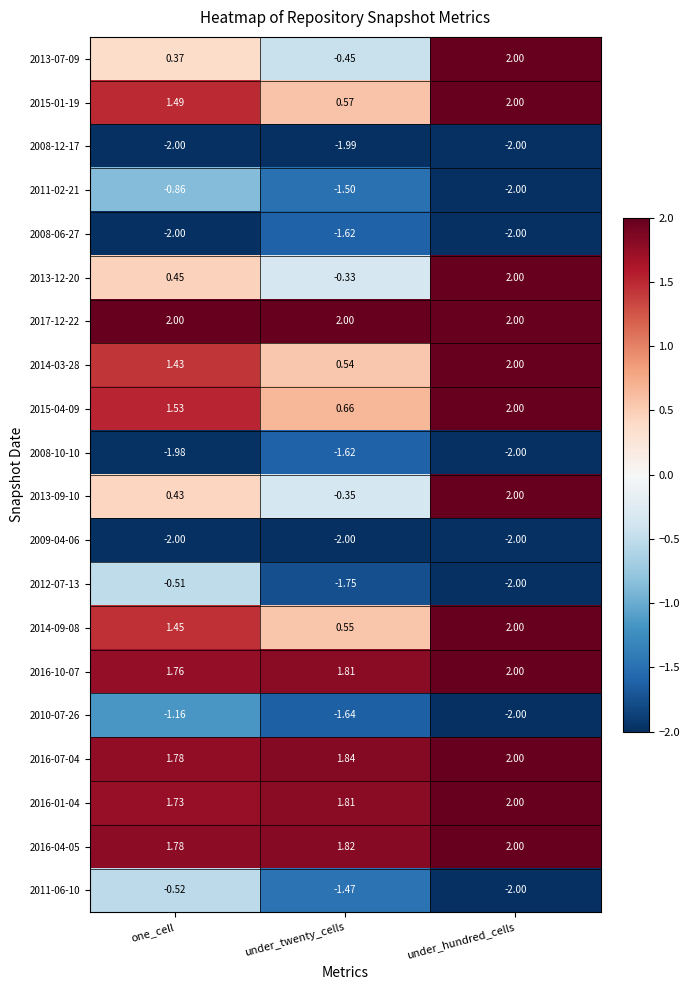

Where does the 2013-09-10 series first go above 0?

one_cell